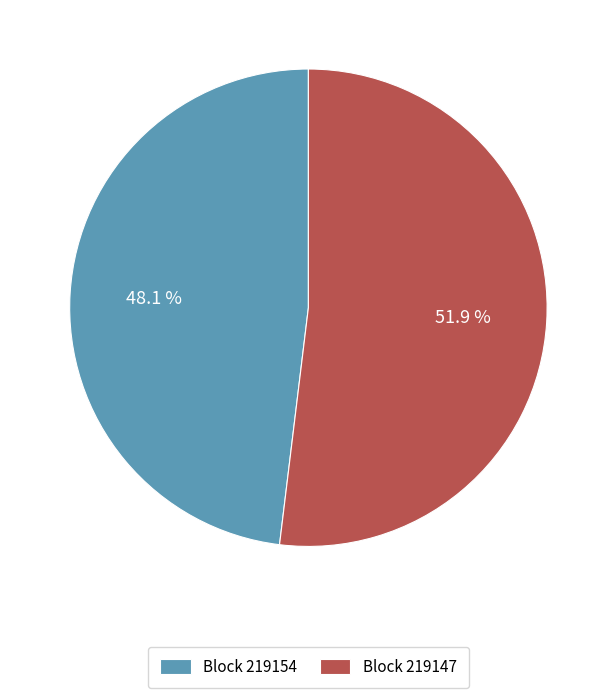

How many slices are in this pie chart?

2